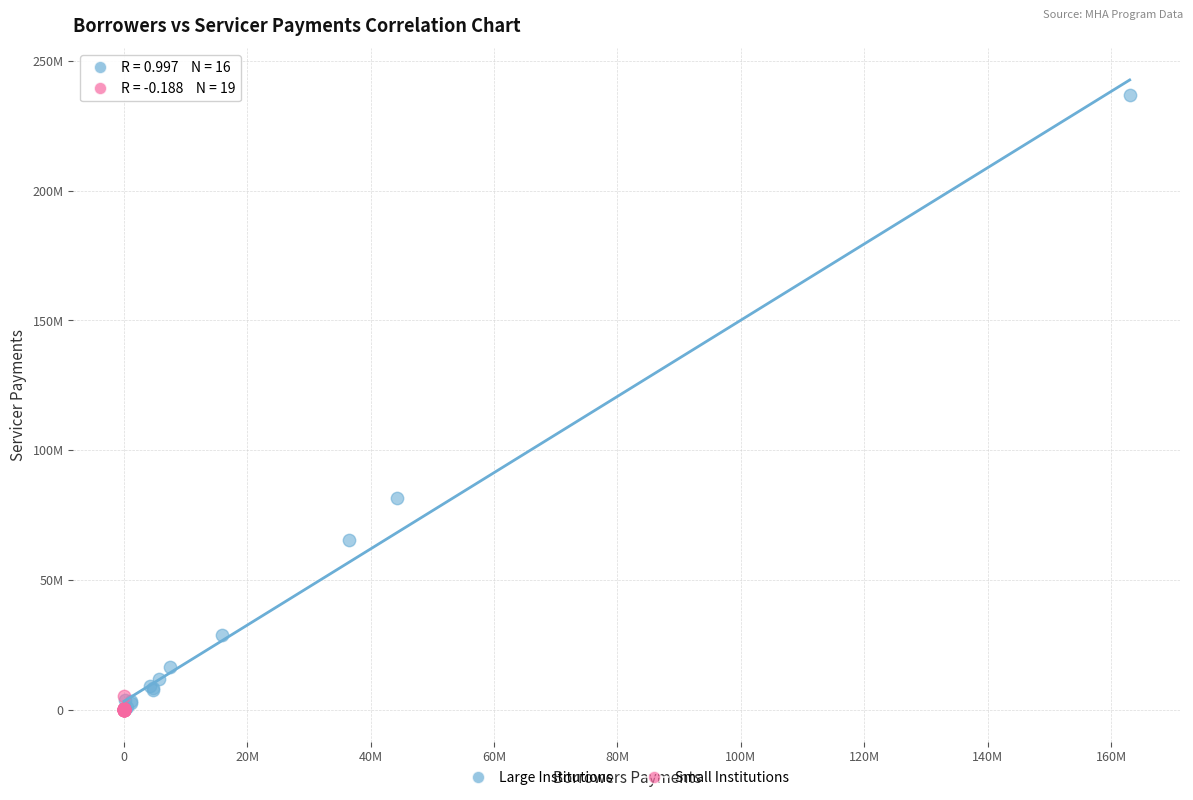

Which series has the largest Y range (max minus min)?

Large Institutions